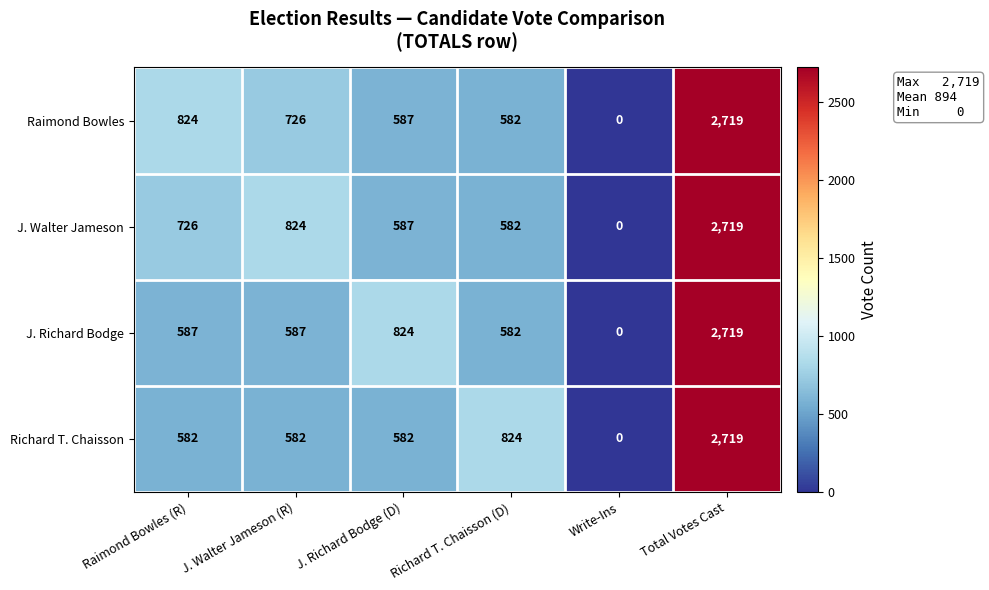

Reading left to right, extract all data points from this chart.

Raimond Bowles: Raimond Bowles (R)=824	J. Walter Jameson (R)=726	J. Richard Bodge (D)=587	Richard T. Chaisson (D)=582	Write-Ins=0	Total Votes Cast=2719
J. Walter Jameson: Raimond Bowles (R)=726	J. Walter Jameson (R)=824	J. Richard Bodge (D)=587	Richard T. Chaisson (D)=582	Write-Ins=0	Total Votes Cast=2719
J. Richard Bodge: Raimond Bowles (R)=587	J. Walter Jameson (R)=587	J. Richard Bodge (D)=824	Richard T. Chaisson (D)=582	Write-Ins=0	Total Votes Cast=2719
Richard T. Chaisson: Raimond Bowles (R)=582	J. Walter Jameson (R)=582	J. Richard Bodge (D)=582	Richard T. Chaisson (D)=824	Write-Ins=0	Total Votes Cast=2719